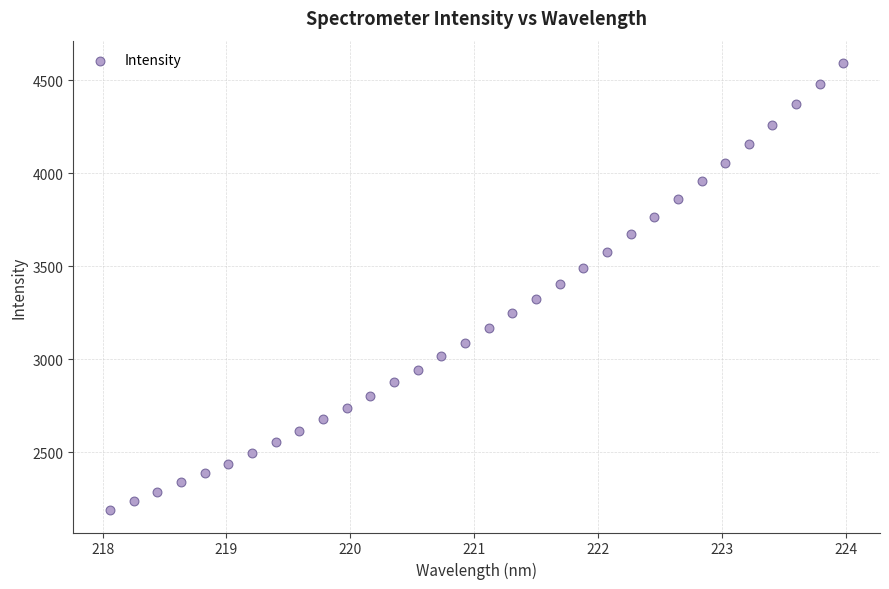

What is the range of X values (max minus min)?

5.9